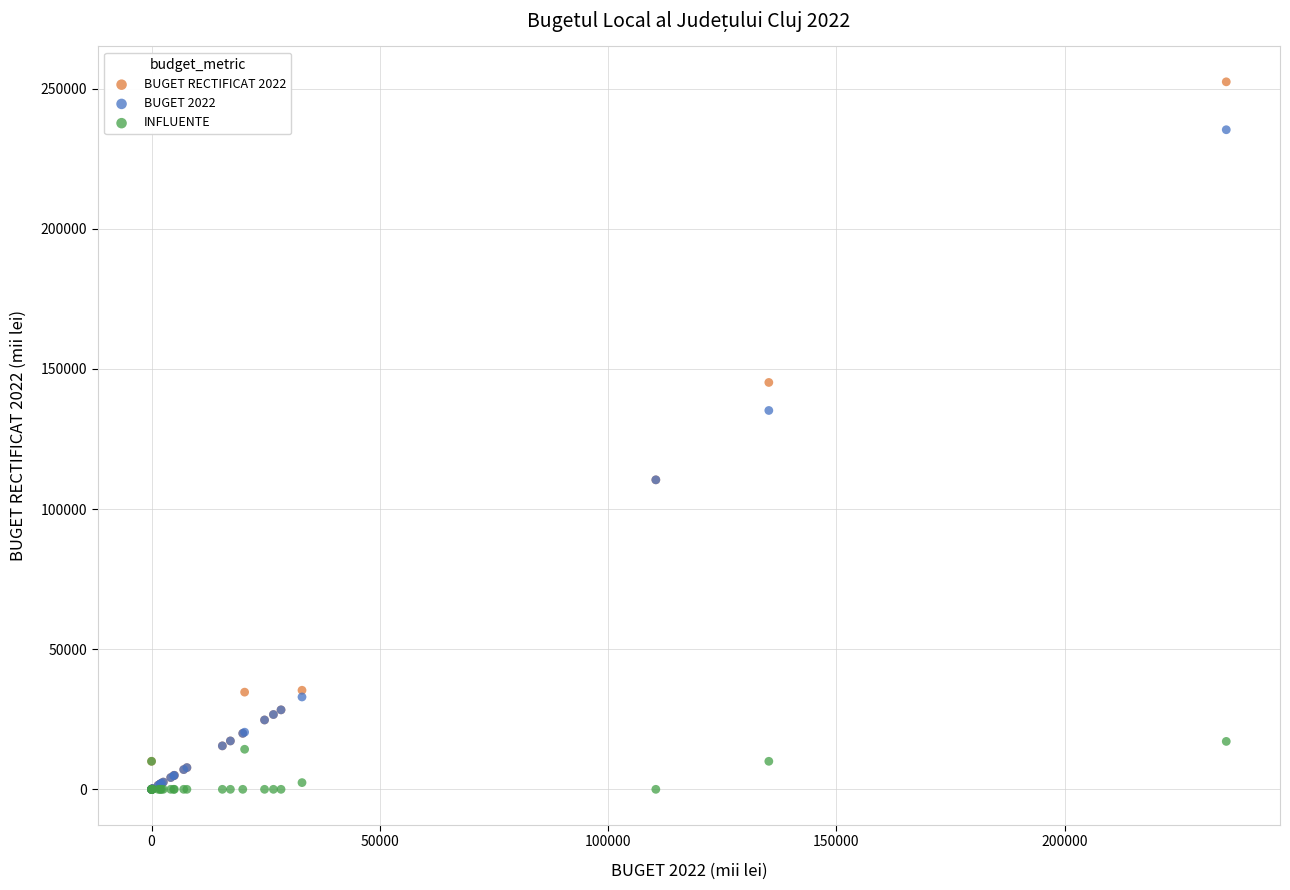

What are all the series names shown in the legend?

BUGET RECTIFICAT 2022, BUGET 2022, INFLUENTE